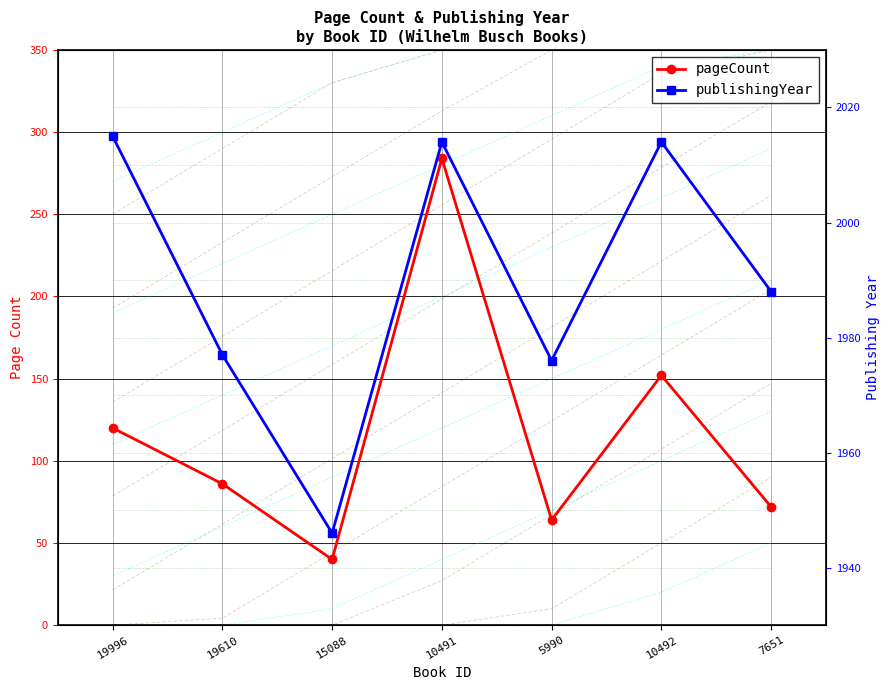

What is the value of the pageCount point at the 4th from the left?

284